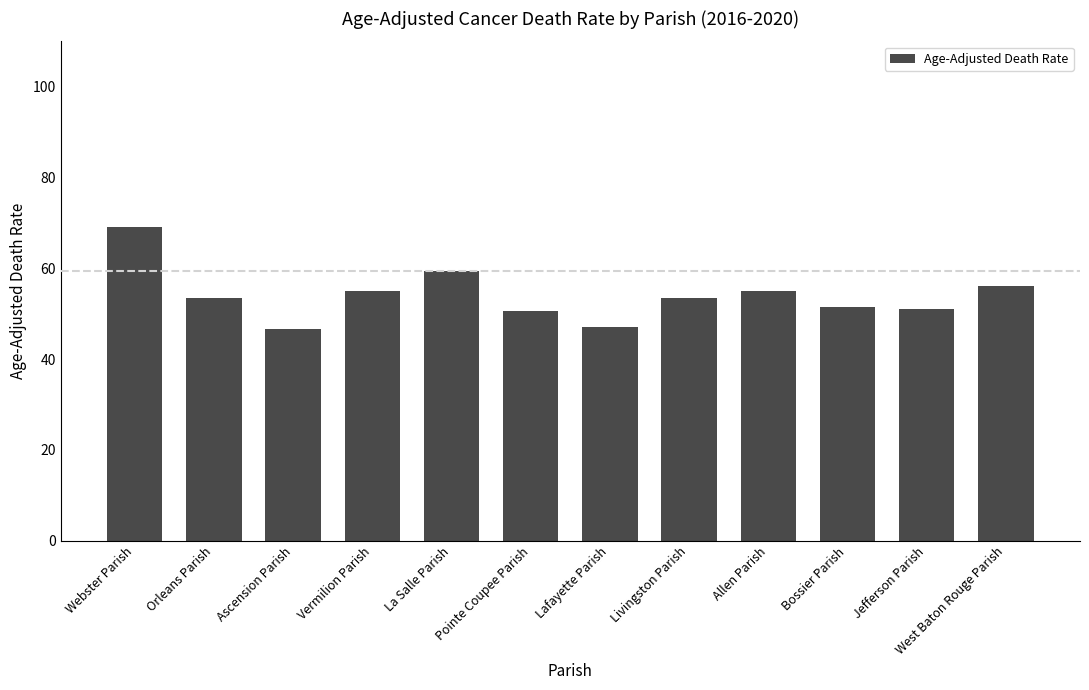

What is the sum of all values?

648.8